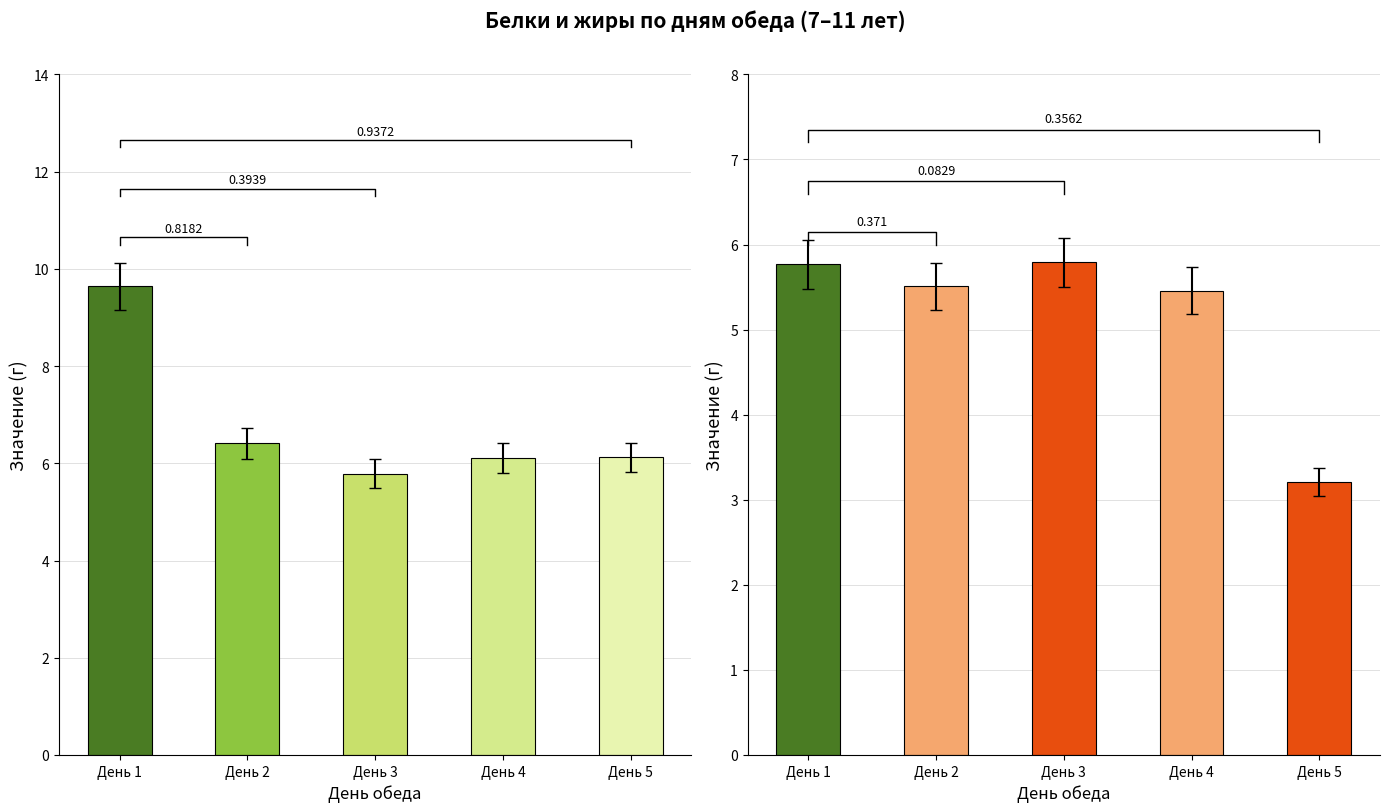

Rank the series by their average value, from lowest to highest.

Жиры, Белки